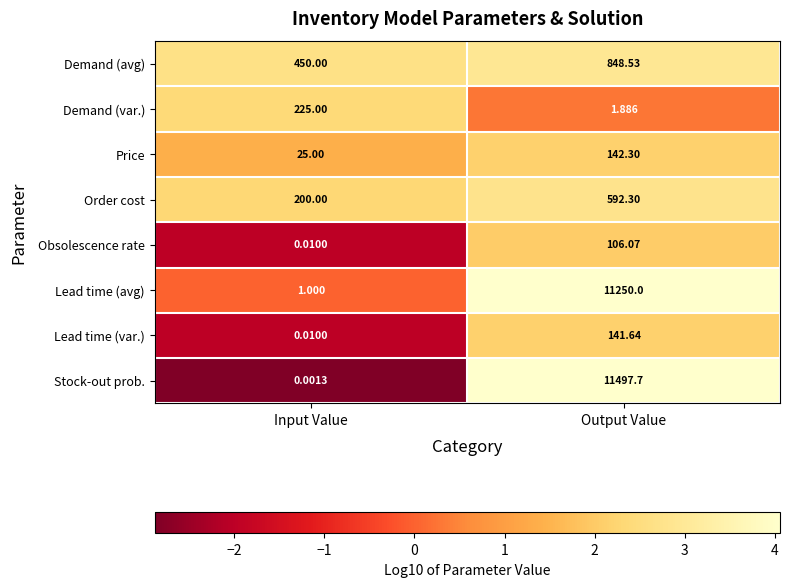

Is the value of Demand (avg) at Input Value greater than the value of Order cost at Input Value?

Yes